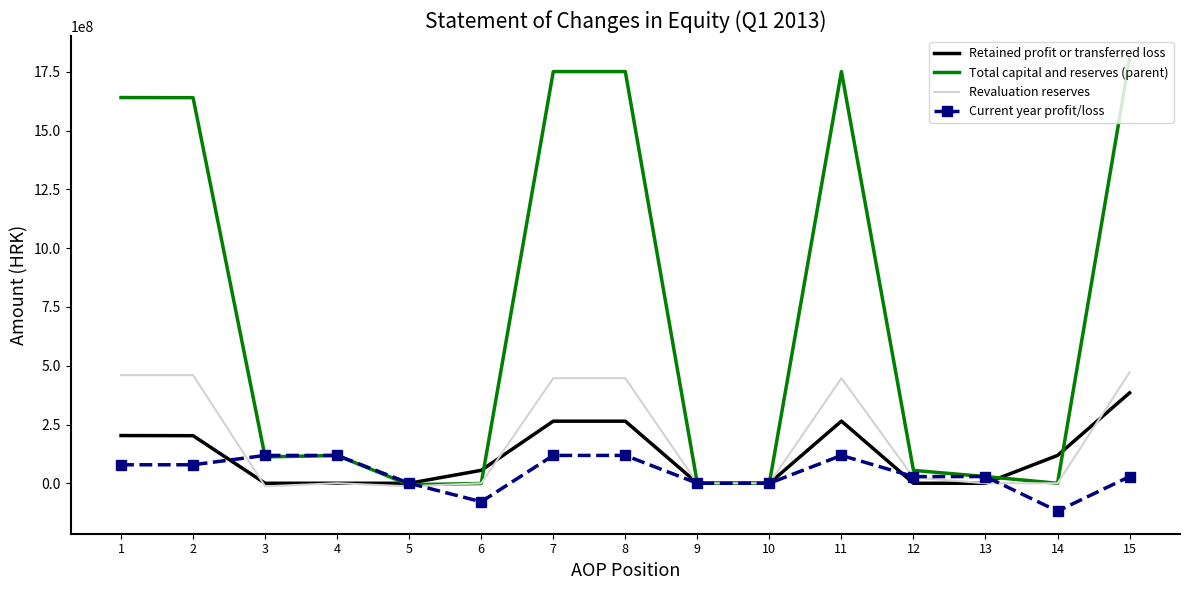

What is the total value across all series at 5?

-19382492.9